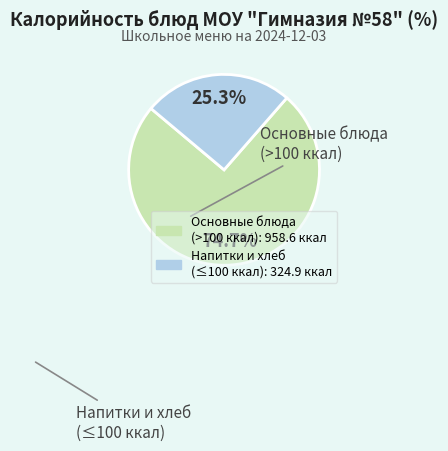

Does any single category account for the majority?

Yes